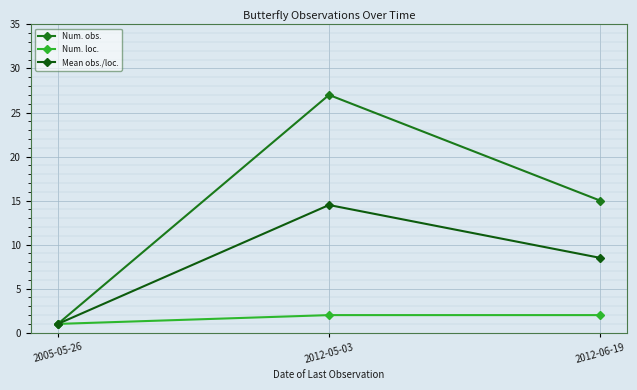

How many values in the Mean obs./loc. series exceed 8?

2